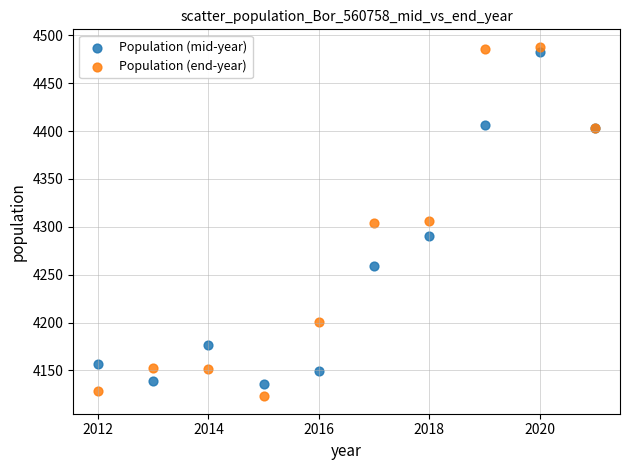

Which series reaches the maximum Y coordinate?

Population (end-year)